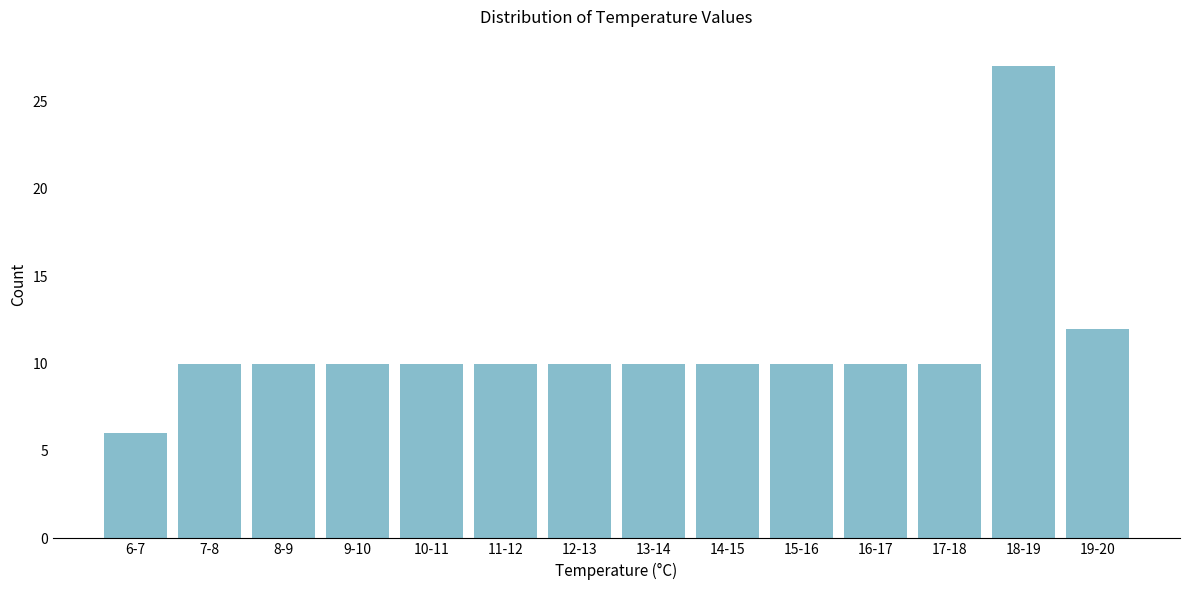

Reading right to left, list all the values displayed in this chart.

12	27	10	10	10	10	10	10	10	10	10	10	10	6